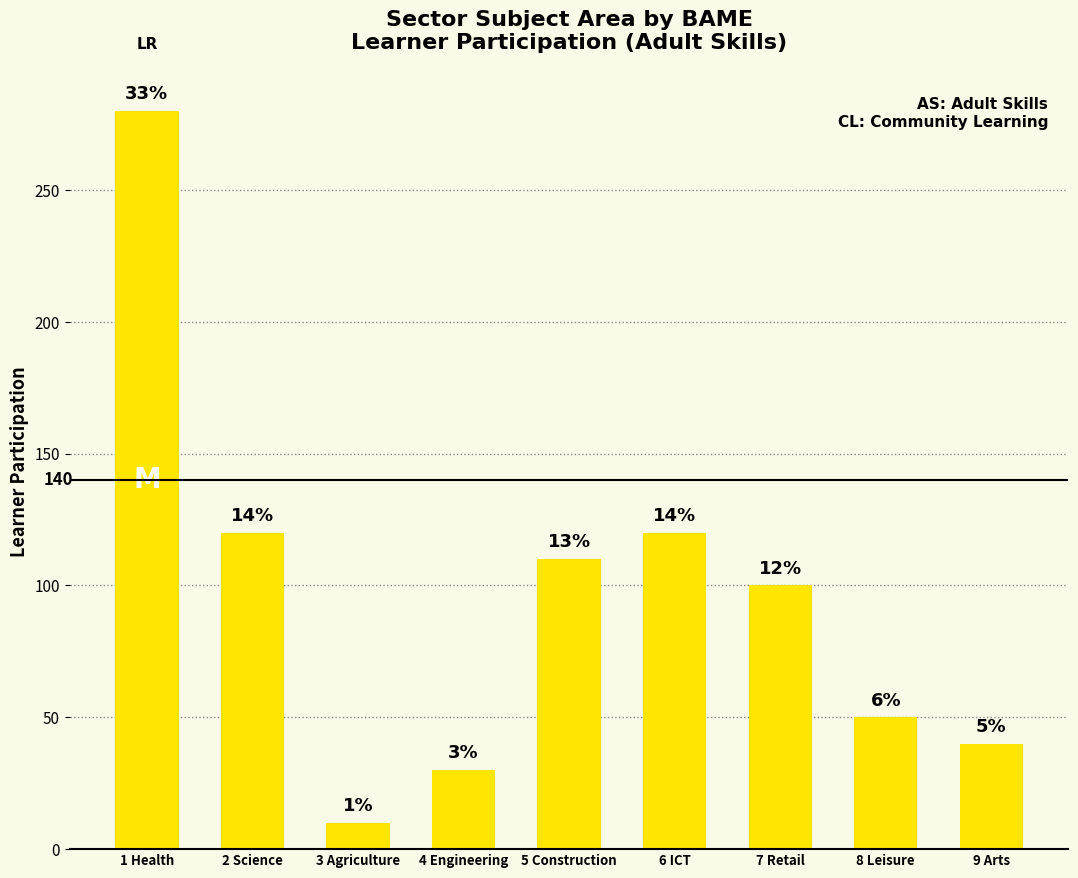

What is the maximum value shown in the chart?

280